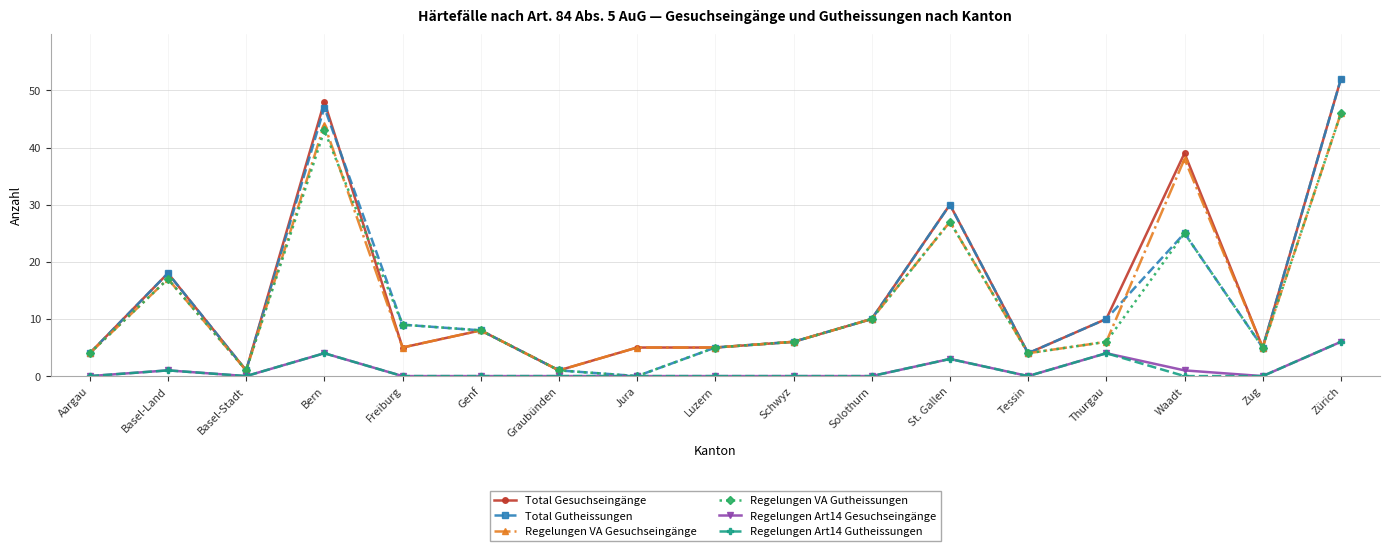

How many categories are shown in the chart?

17